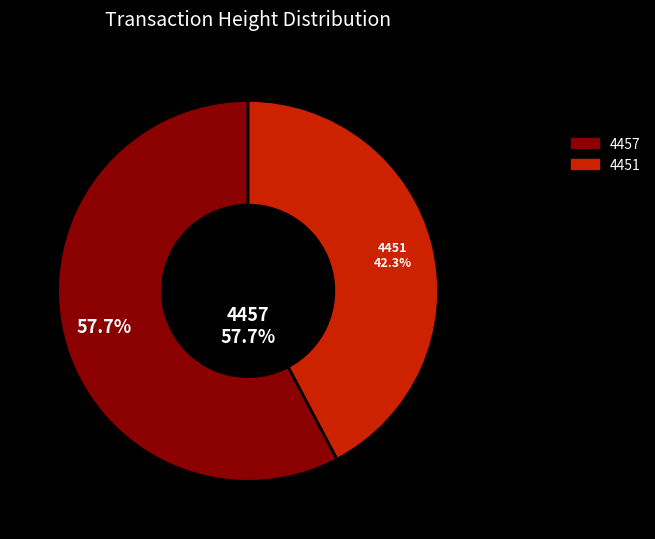

What percentage is NOT represented by 4451?

57.7%